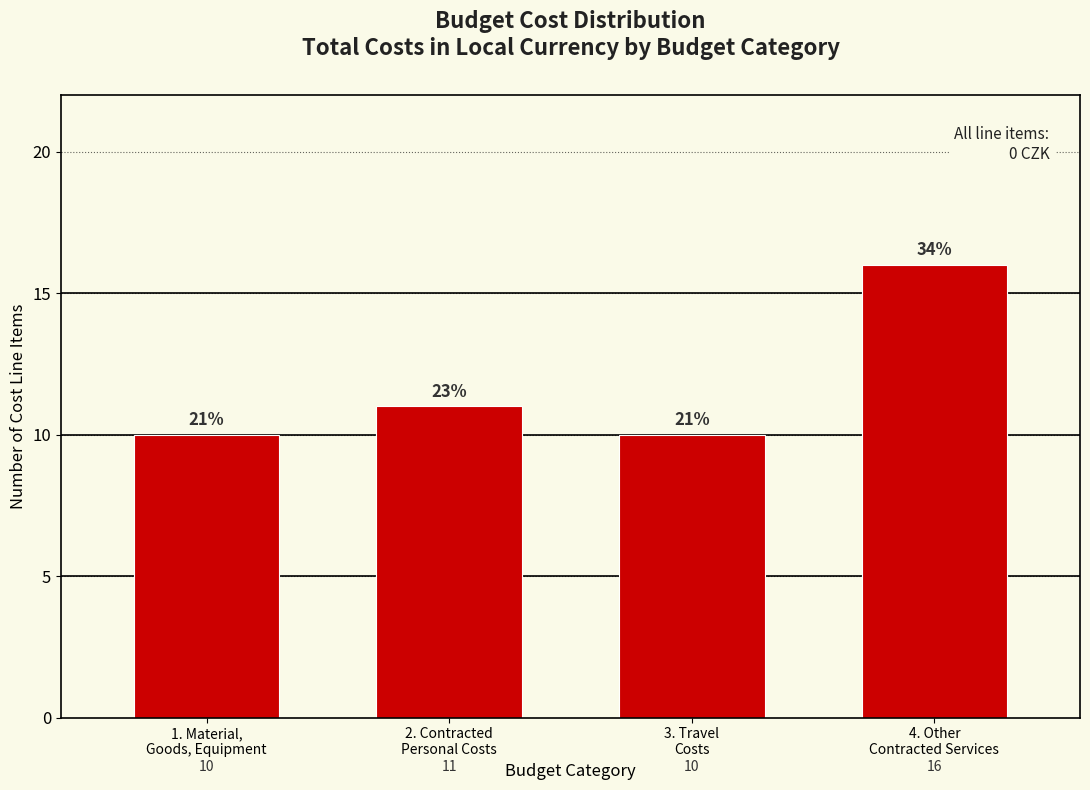

Reading left to right, list all the values displayed in this chart.

10	11	10	16